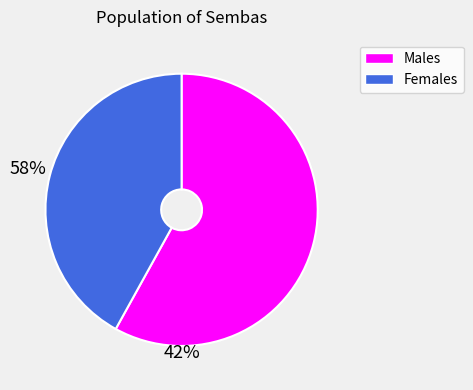

Does any single category account for the majority?

Yes